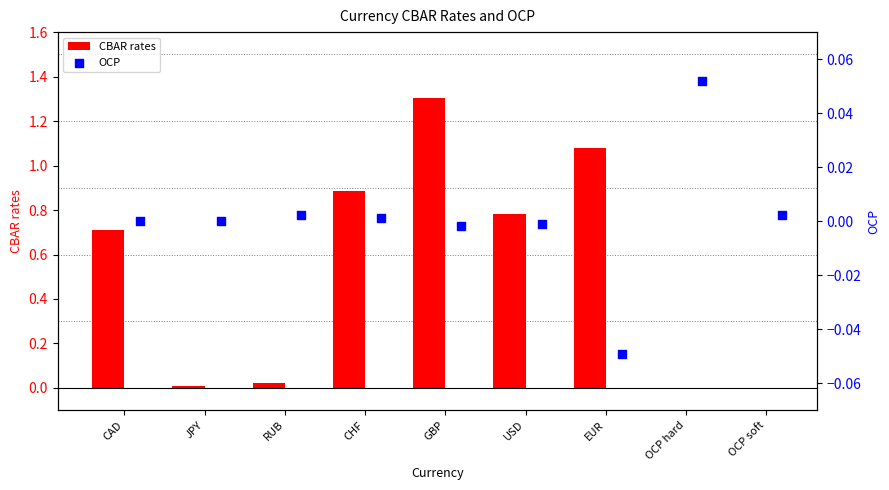

What is the sum of all CBAR rates values?

4.8